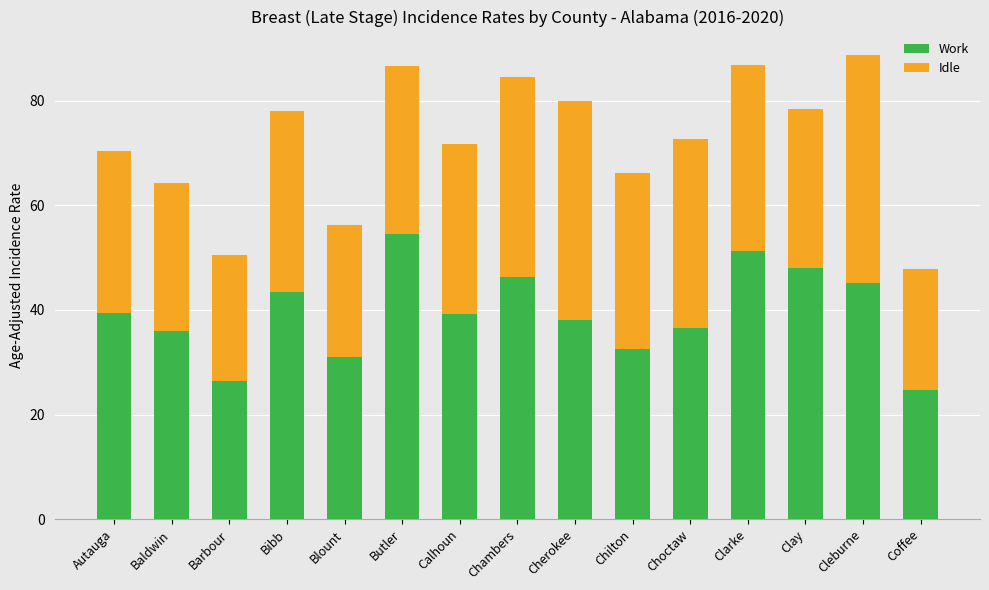

How many data points in Work are above 39?

8